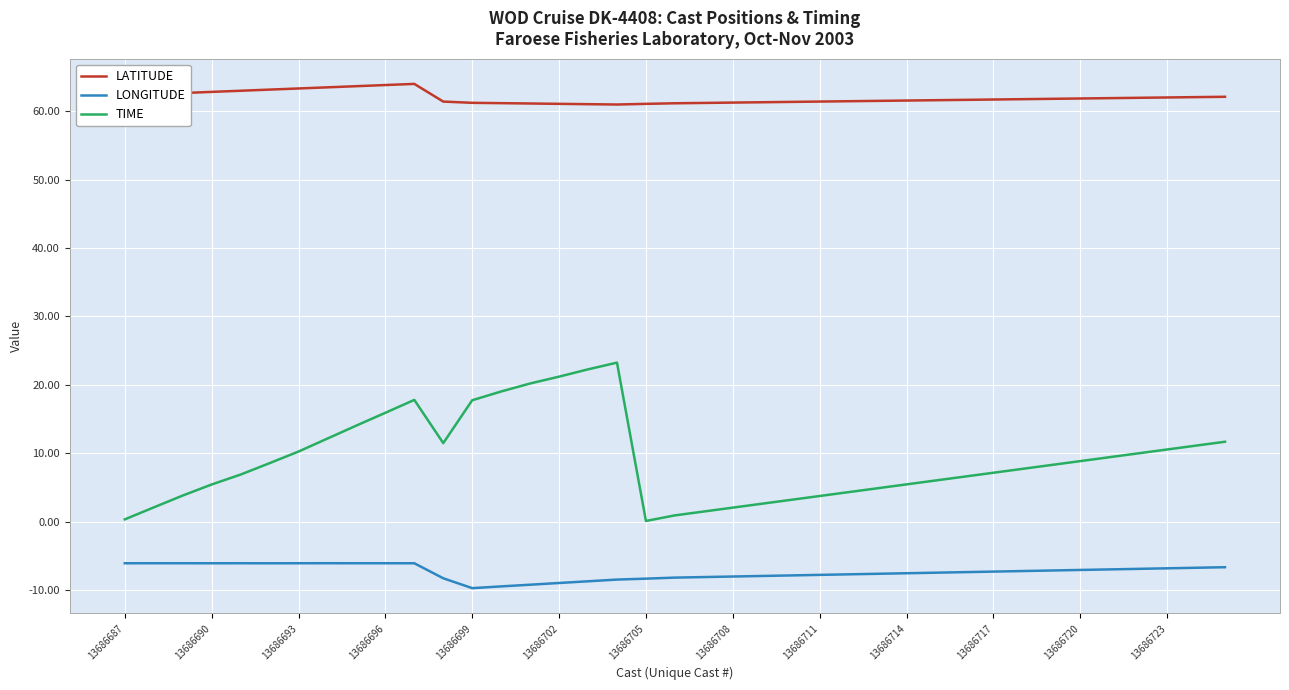

Which series has the largest total across all categories?

LATITUDE